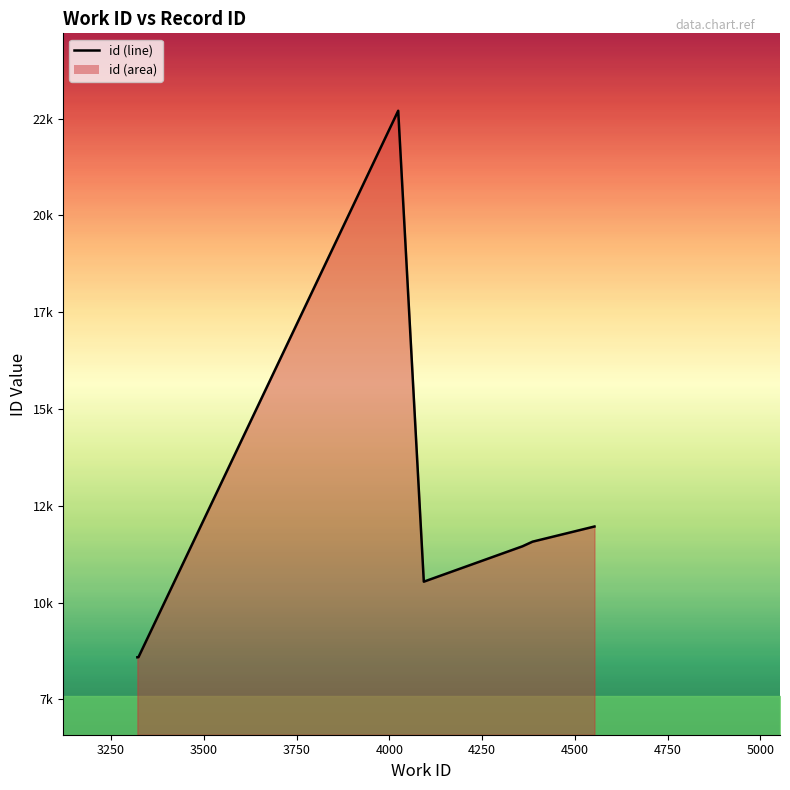

Does the chart have visible grid lines?

No